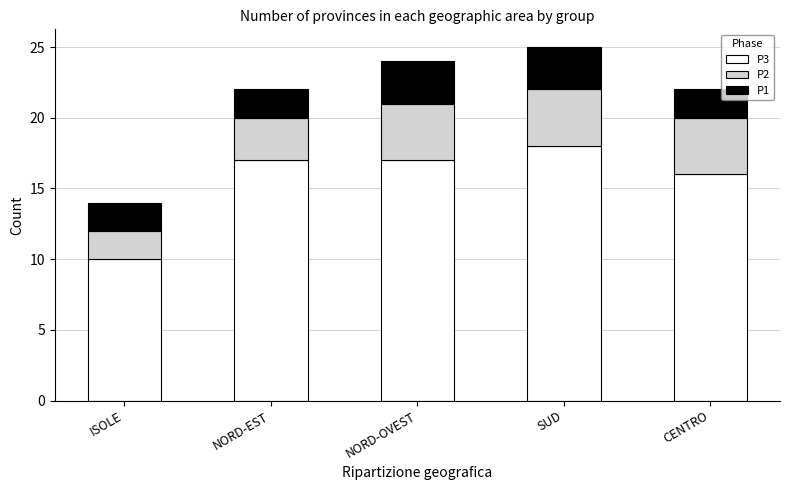

What is the total value across all series at CENTRO?

22